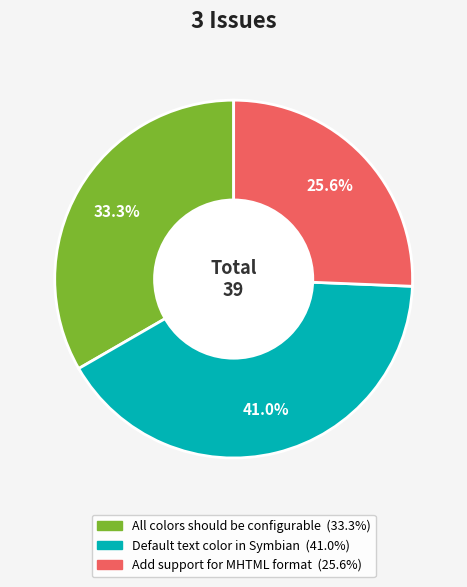

To the nearest percent, what is the difference between the Default text color in Symbian and All colors should be configurable slice percentages?

8%